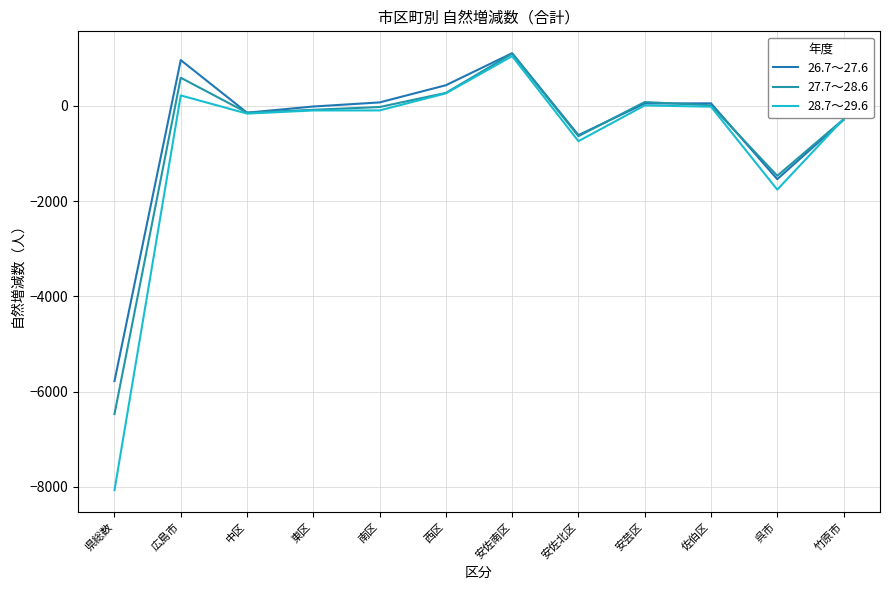

What is the approximate value of 28.7～29.6 at 安芸区, to the nearest 10?

10